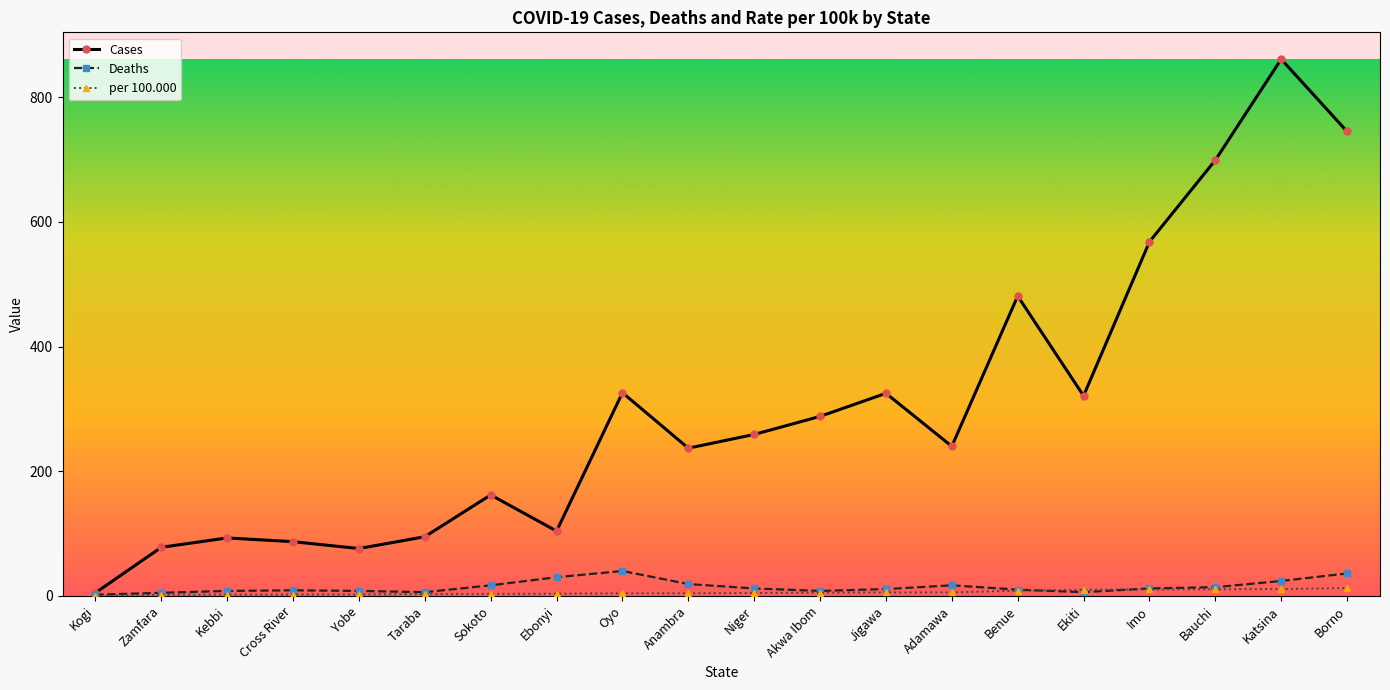

At which category is the sum across all series the highest?

Katsina